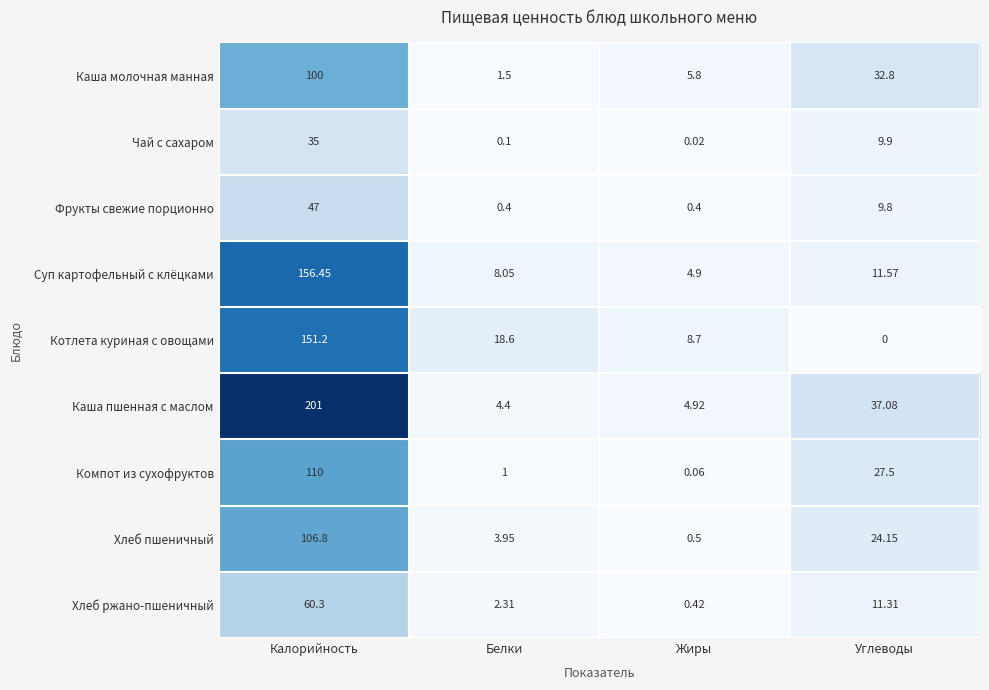

Between Калорийность and Белки, which series saw the biggest shift?

Каша пшенная с маслом